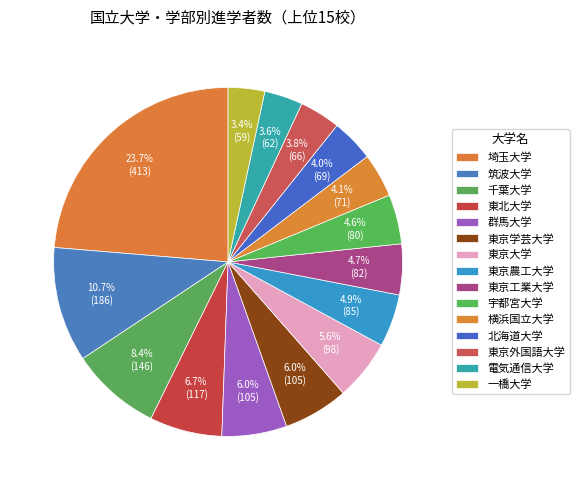

How many slices are in this pie chart?

15